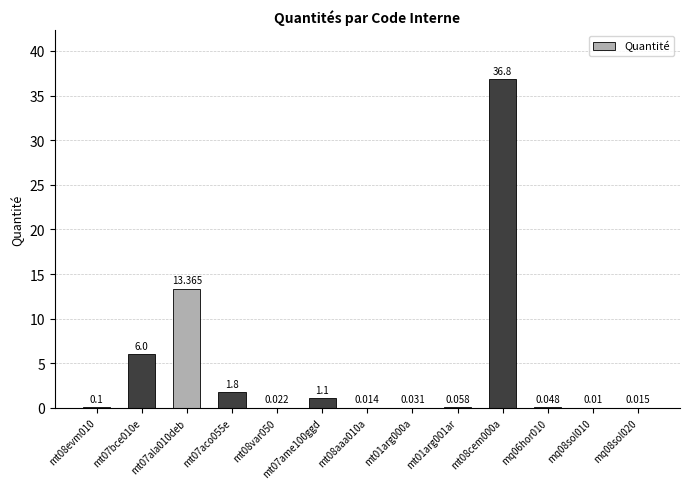

What value does the data have at mt01arg001ar?

0.1